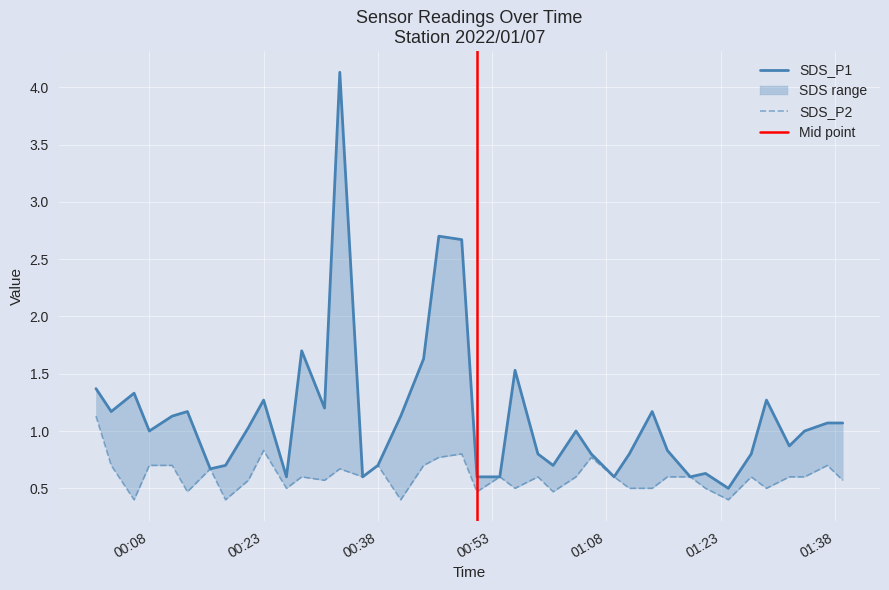

What is the value of the SDS_P1 point at the 38th from the left?

1.0